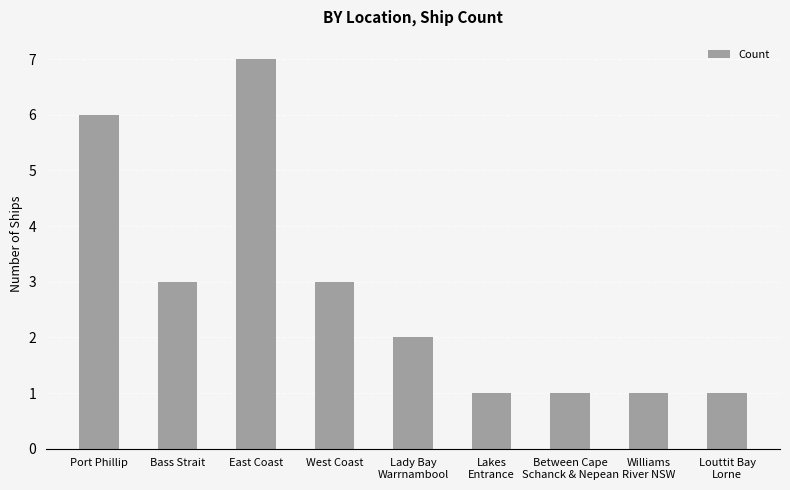

What is the difference between the second highest and minimum values?

5